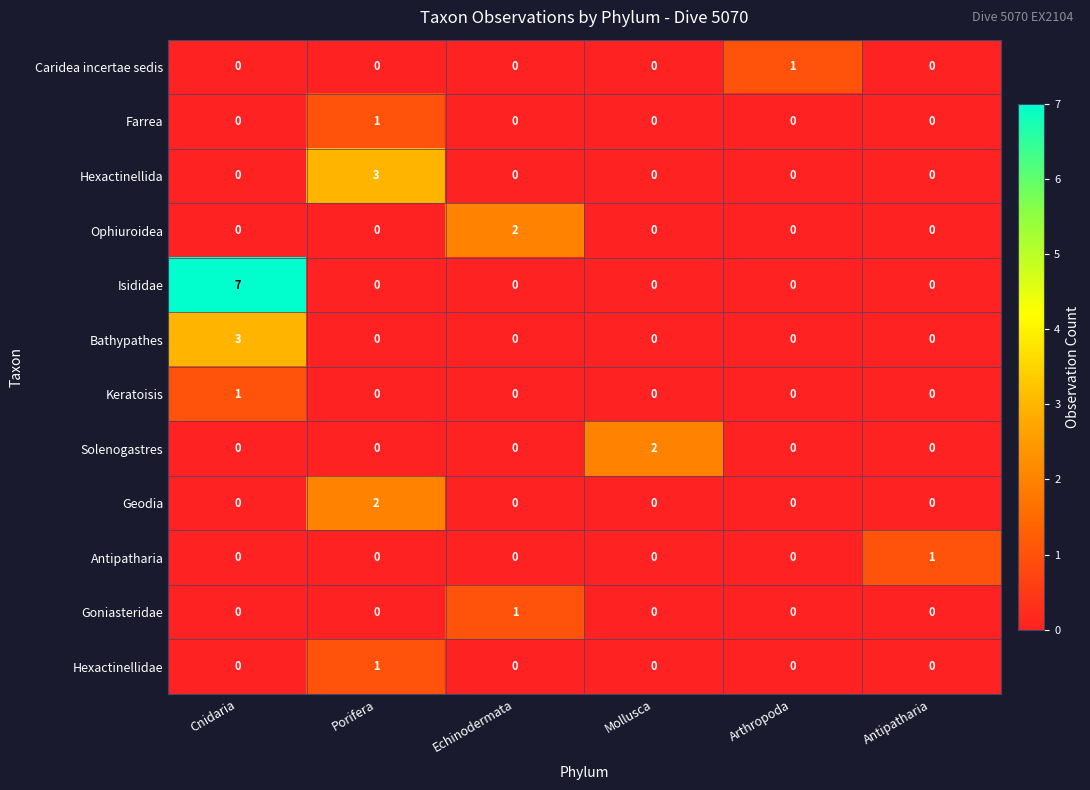

Which series has the largest total across all categories?

Isididae